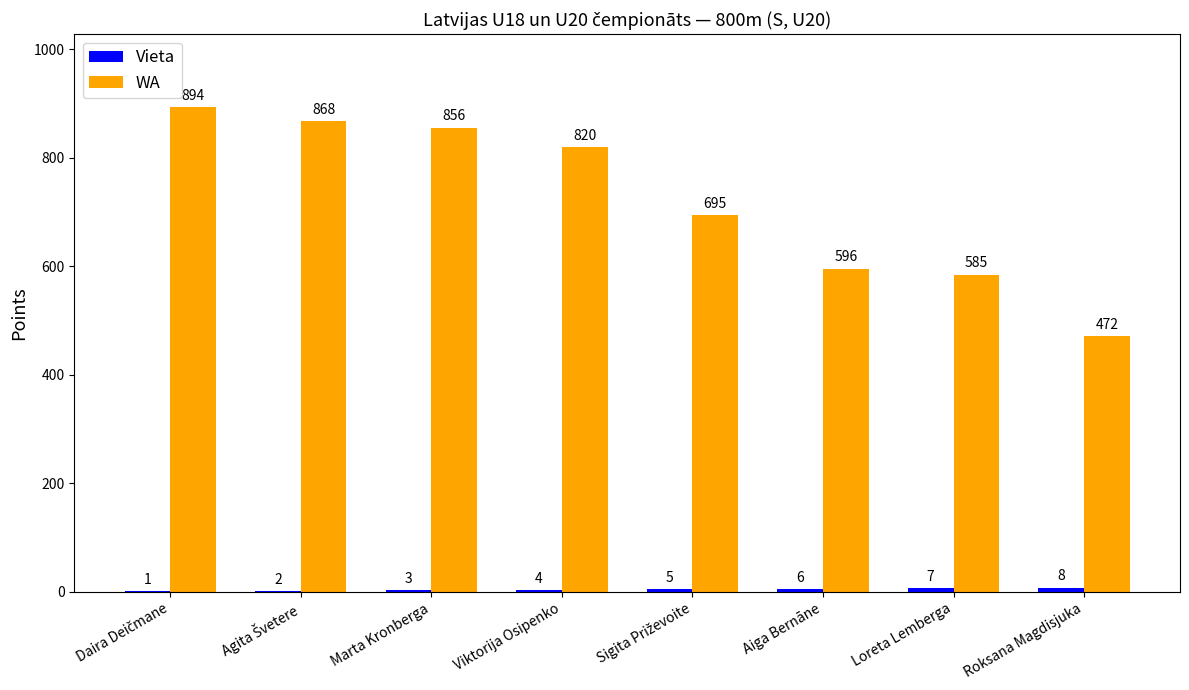

What is the maximum value shown in the chart?

894